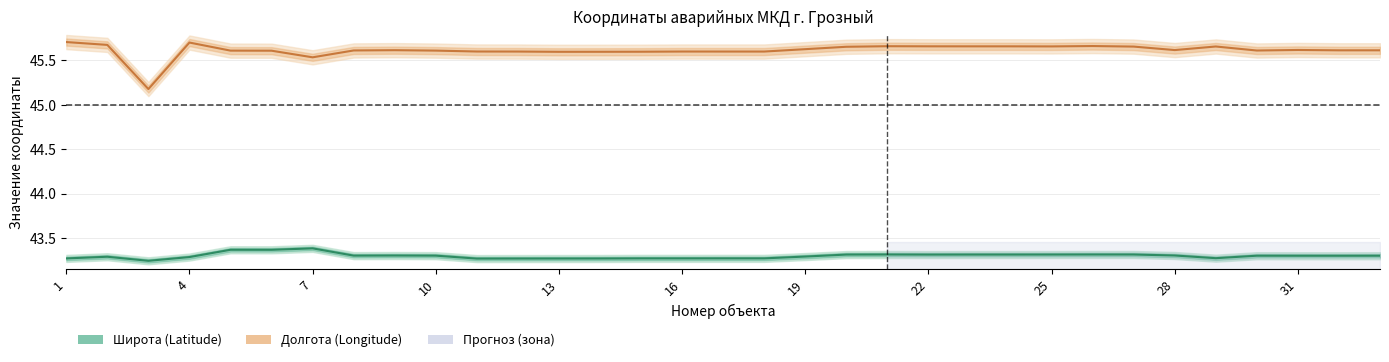

What is the difference between the highest and lowest values at 22?

2.3